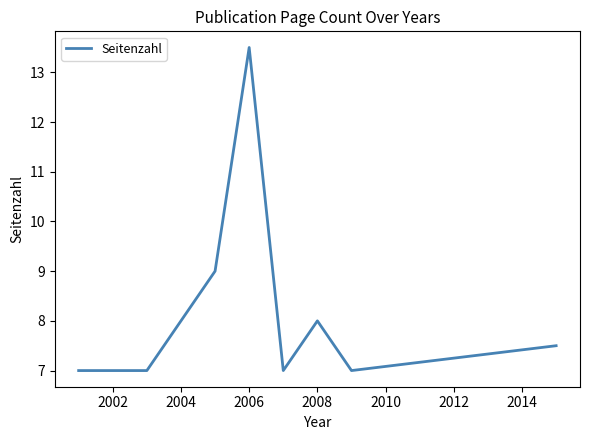

What is the smallest value displayed?

7.0